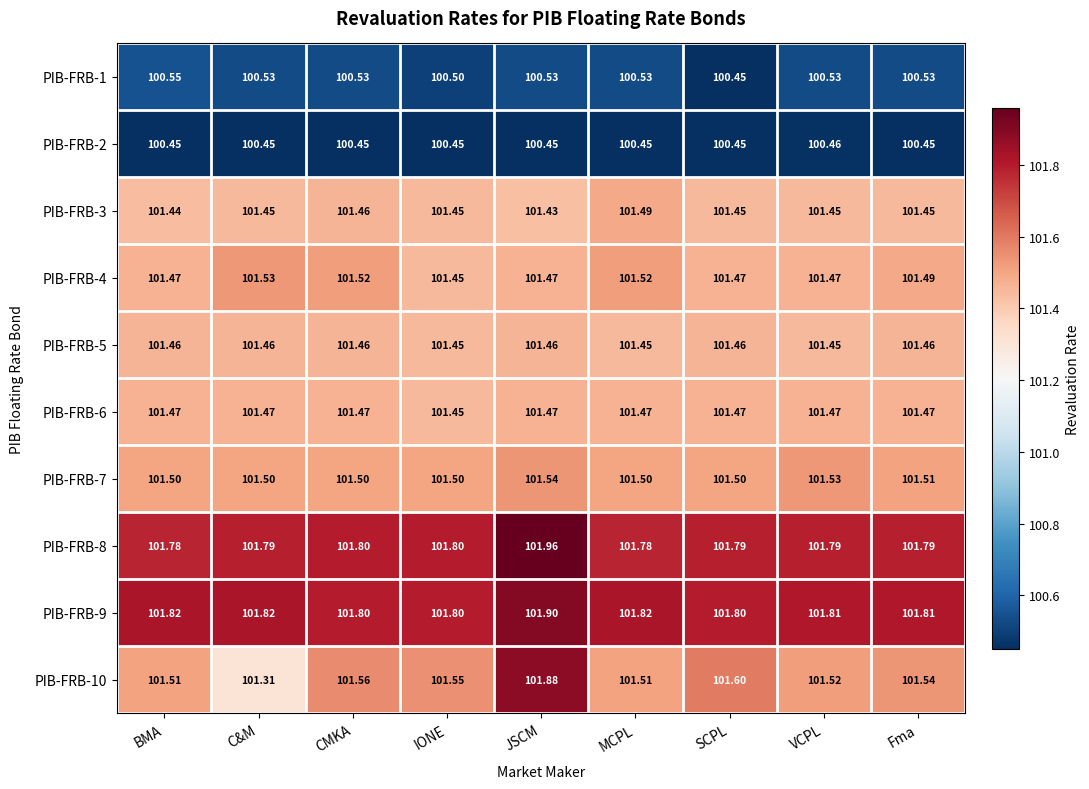

Rank the series by their maximum value, from highest to lowest.

PIB-FRB-8, PIB-FRB-9, PIB-FRB-10, PIB-FRB-7, PIB-FRB-4, PIB-FRB-3, PIB-FRB-6, PIB-FRB-5, PIB-FRB-1, PIB-FRB-2